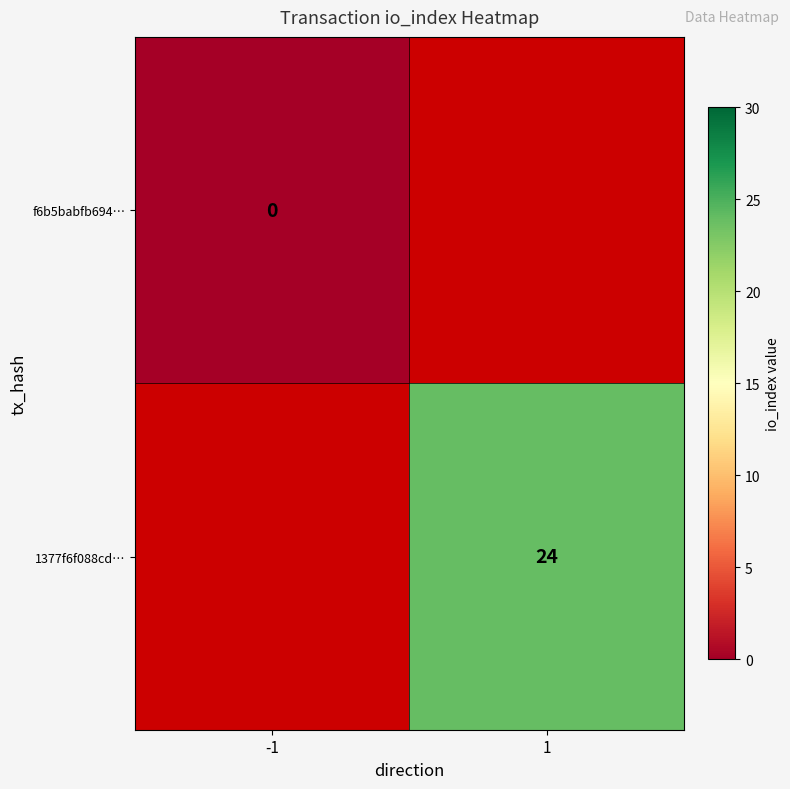

The value of 1377f6f088cd… at 1 is 39. True or false?

False